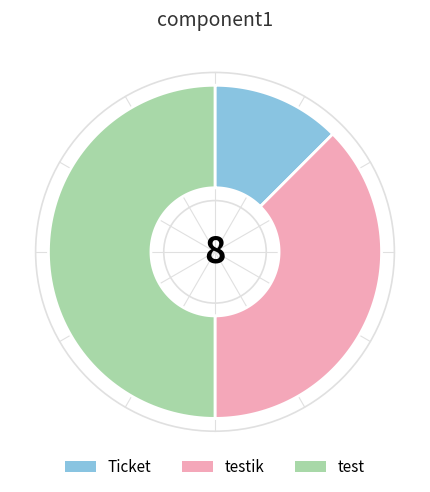

To the nearest percent, what is the difference between the largest and smallest slice percentages?

38%